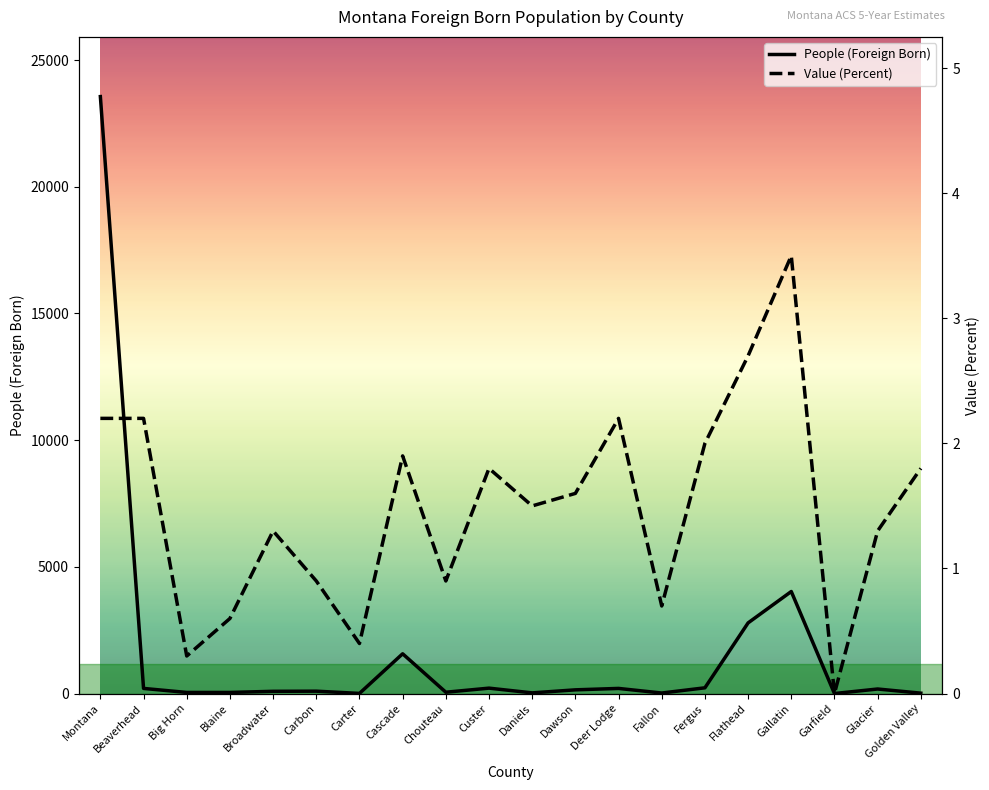

True or false: Value (Percent) and People (Foreign Born) cross at least once.

False